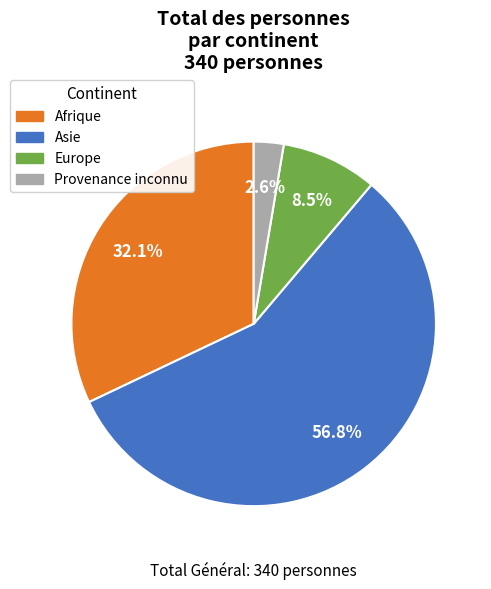

Does Europe account for over 50% of the chart?

No